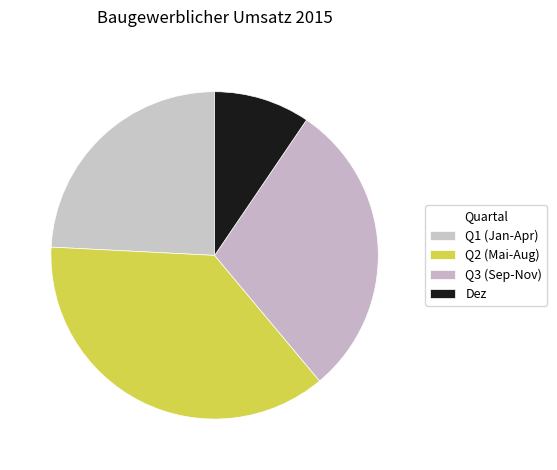

What is the smallest slice in the pie chart?

Dez